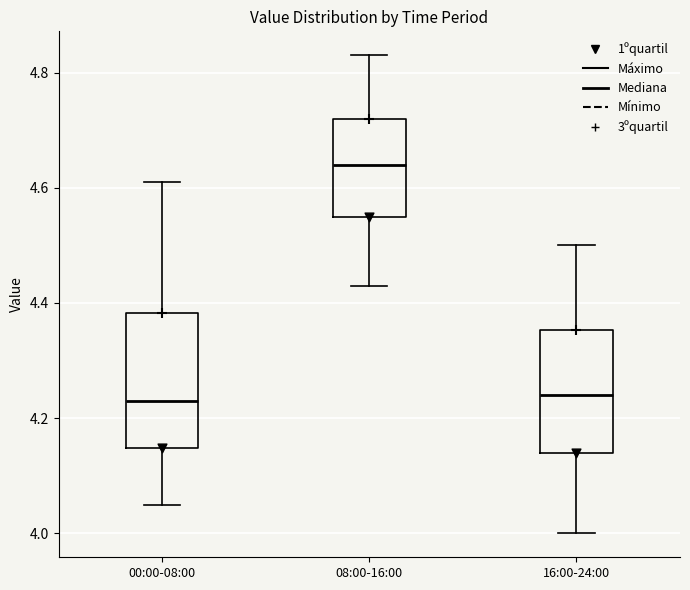

Which box has the highest median line?

08:00-16:00